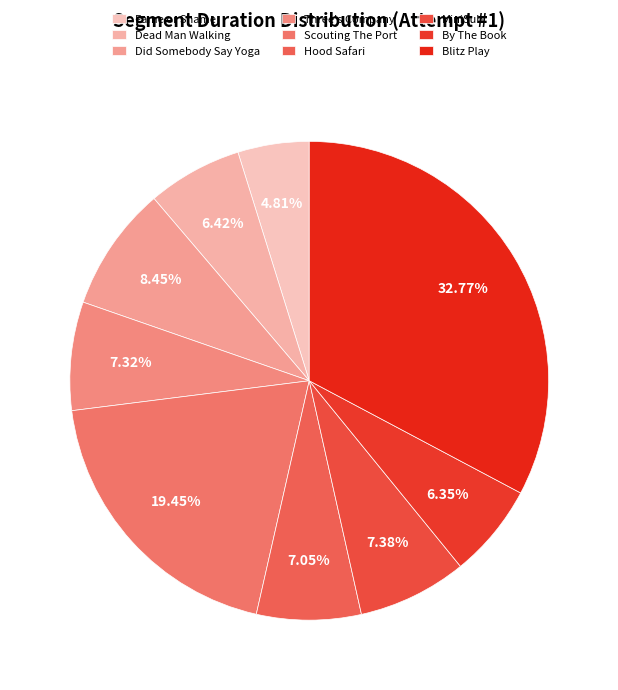

What percentage is NOT represented by Hood Safari?

92.9%